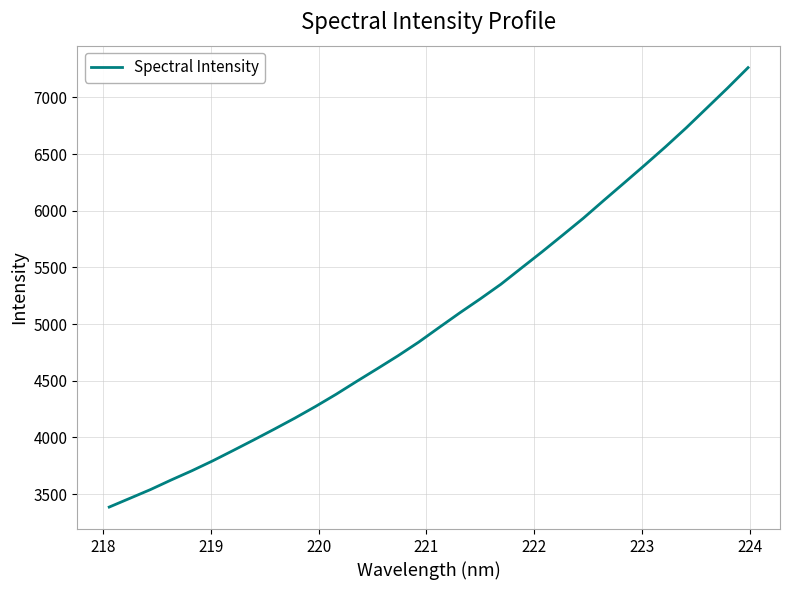

What is the difference between the maximum and minimum values?

3875.3